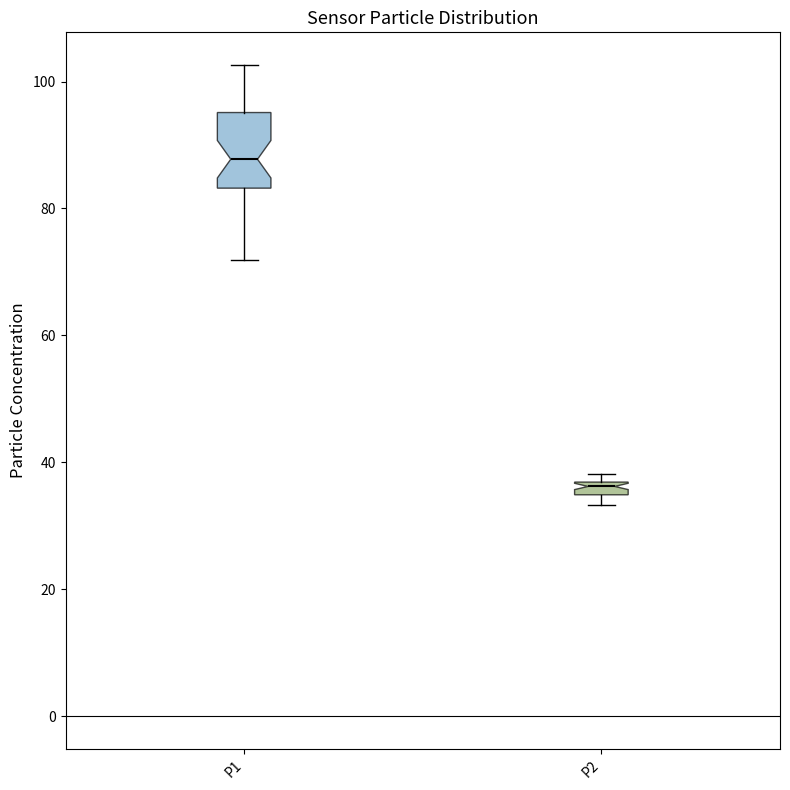

Which box has the lowest median line?

P2